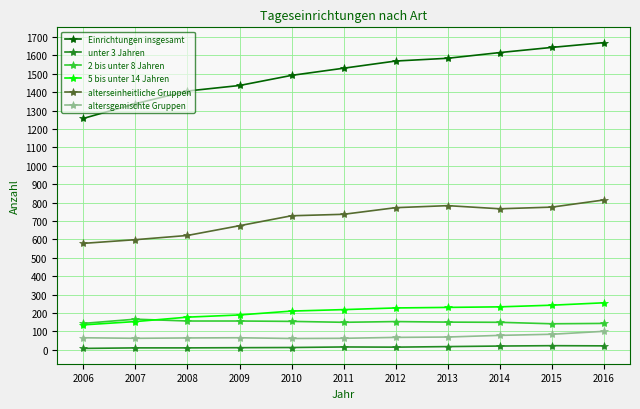

At 2011, list the series in order from largest to smallest.

Einrichtungen insgesamt, alterseinheitliche Gruppen, 5 bis unter 14 Jahren, 2 bis unter 8 Jahren, altersgemischte Gruppen, unter 3 Jahren